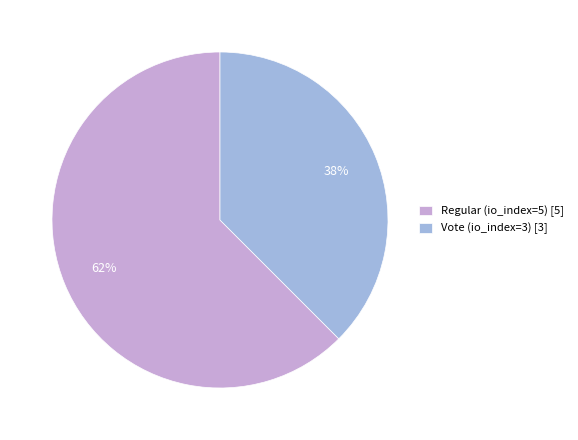

To the nearest percent, what is the average slice percentage?

50%